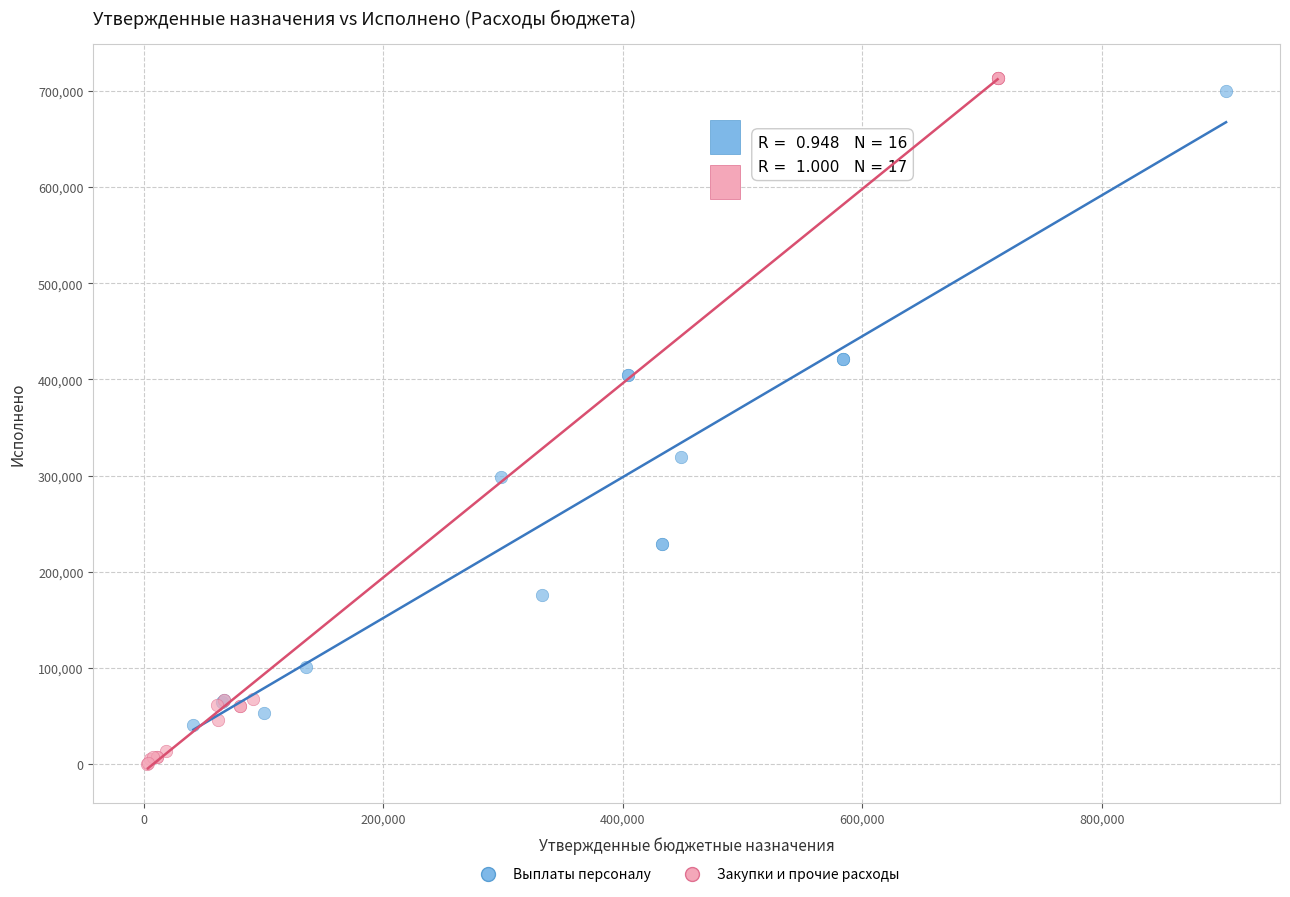

Which series contains the lowest Y value?

Закупки и прочие расходы